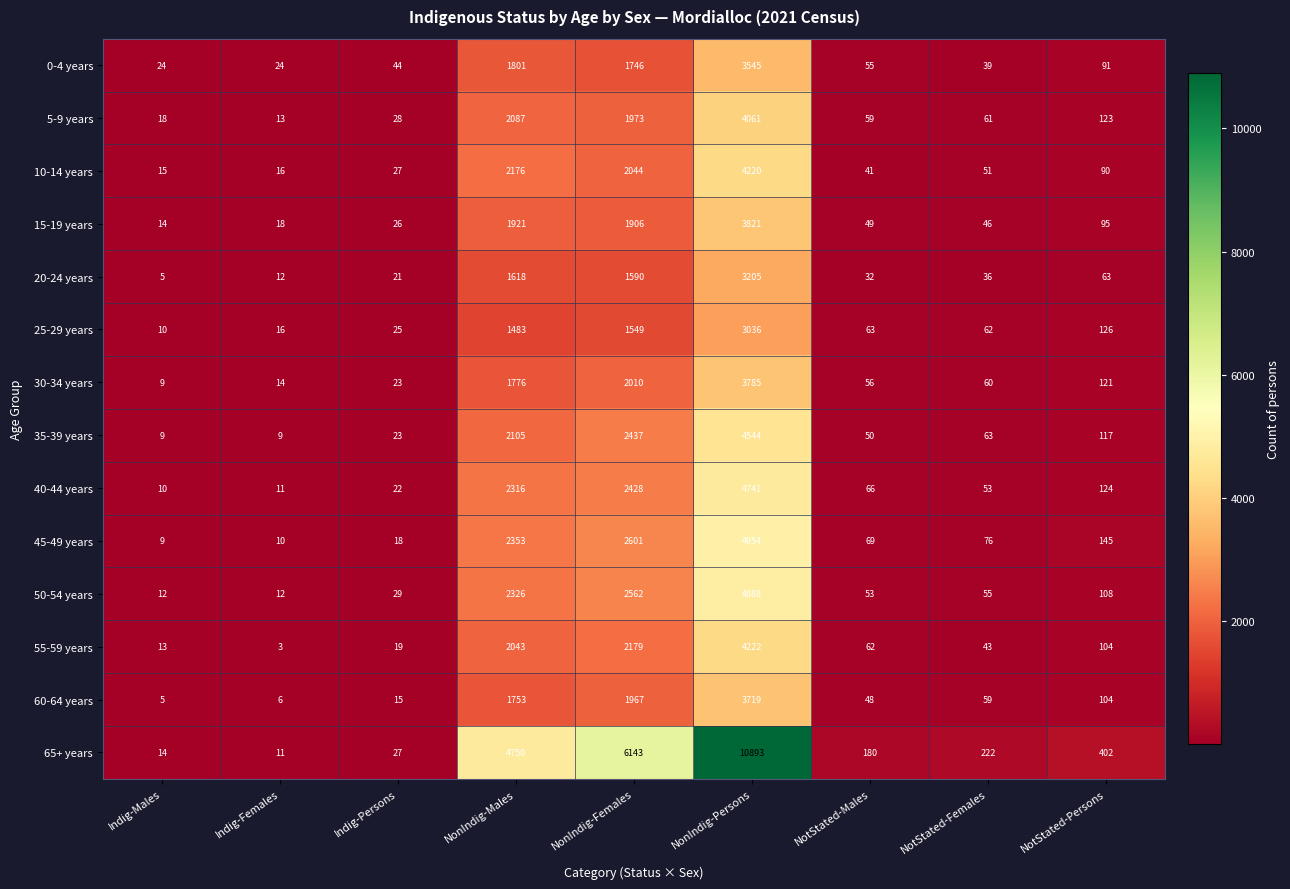

Rank the series at NonIndig-Males from highest to lowest value.

65+ years, 45-49 years, 50-54 years, 40-44 years, 10-14 years, 35-39 years, 5-9 years, 55-59 years, 15-19 years, 0-4 years, 30-34 years, 60-64 years, 20-24 years, 25-29 years